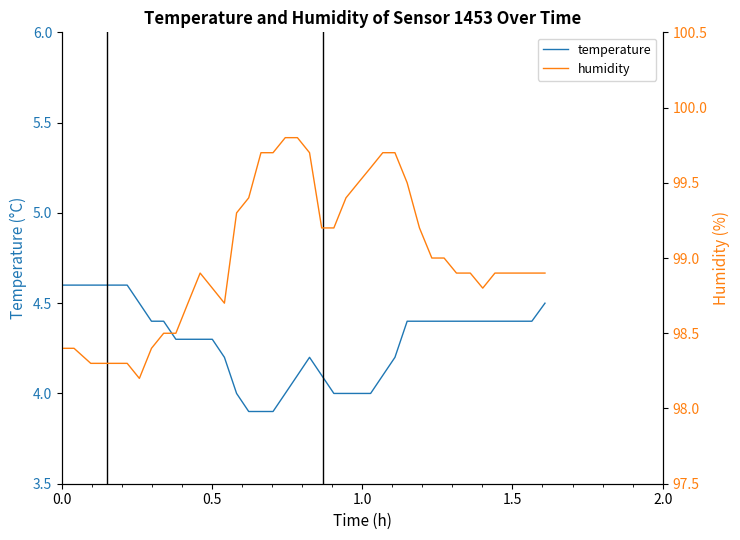

How many temperature values are between 4 and 5?

37